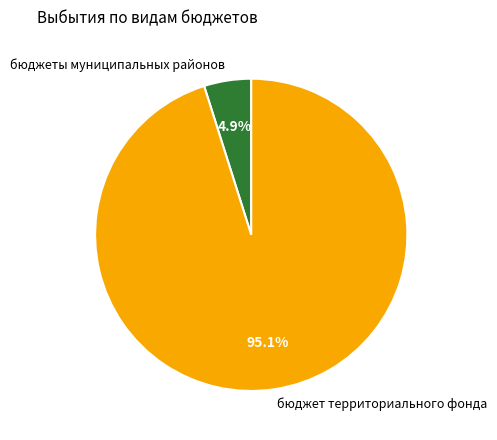

Rank the categories by value from highest to lowest.

бюджет территориального фонда, бюджеты муниципальных районов